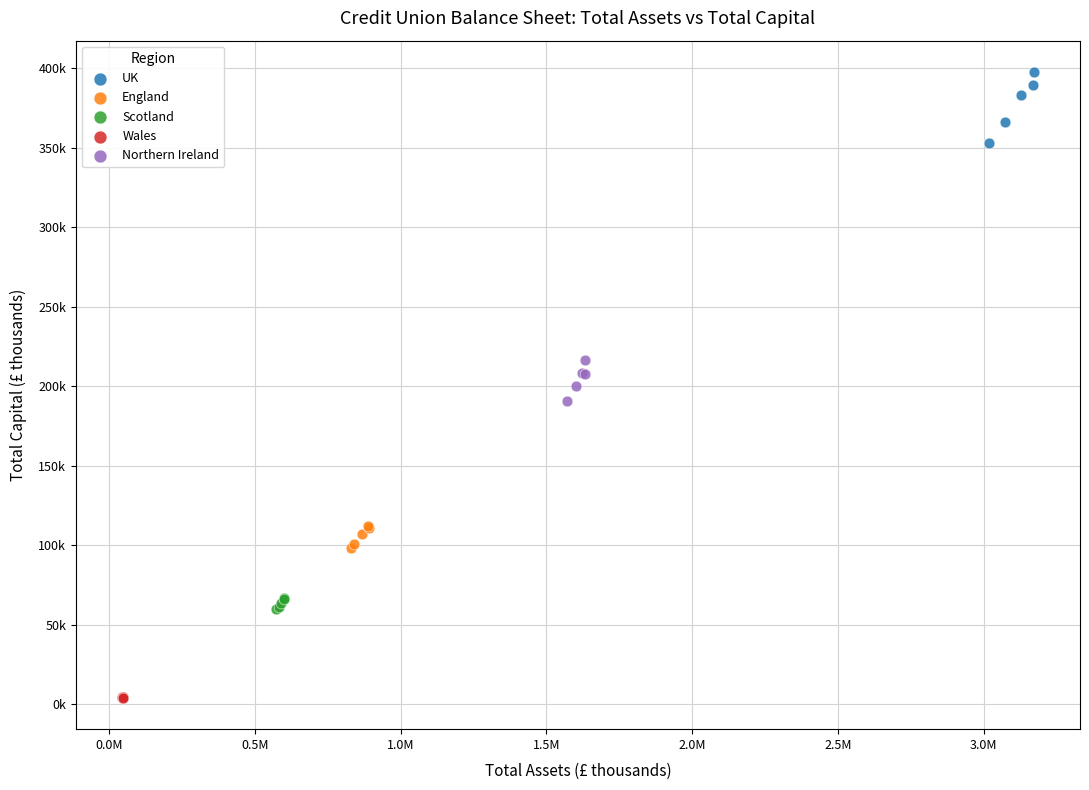

Which series has the widest spread of Y values?

UK